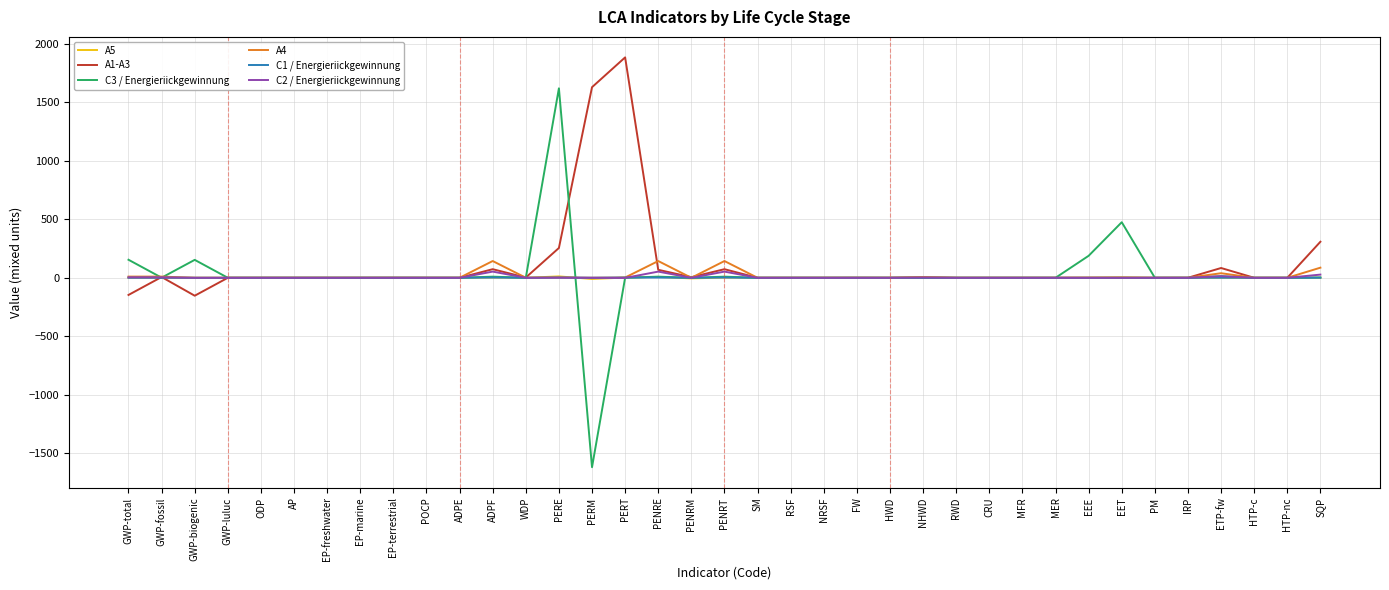

What is the greatest value displayed?

1882.5